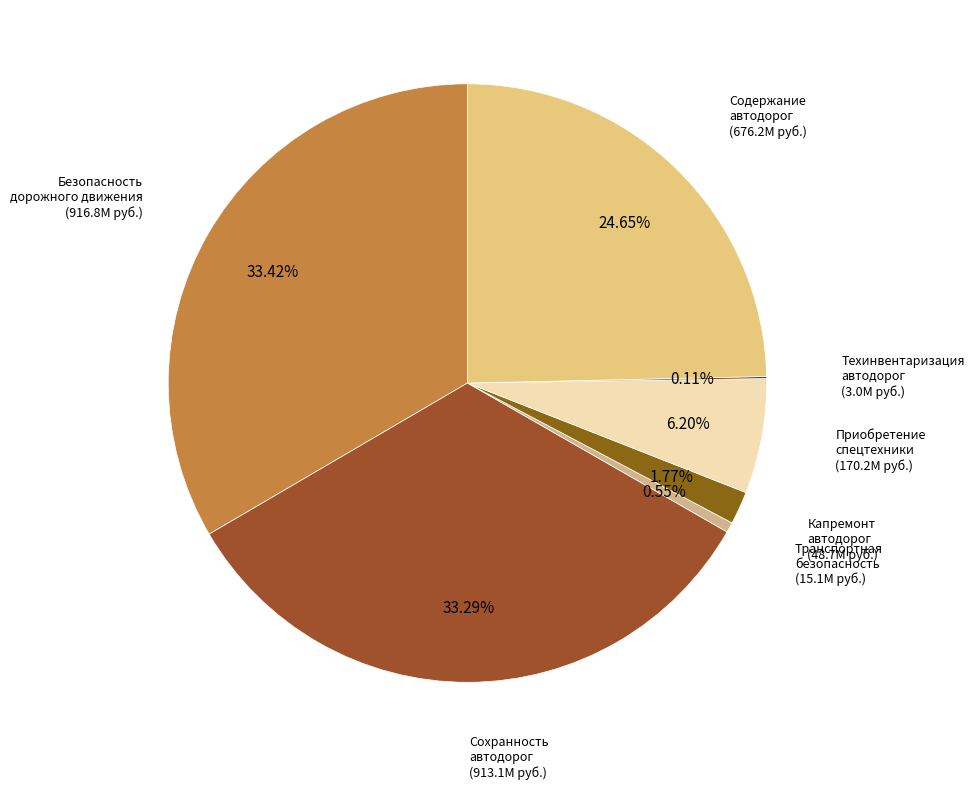

What is the largest slice in the pie chart?

Обеспечение безопасности дорожного движения